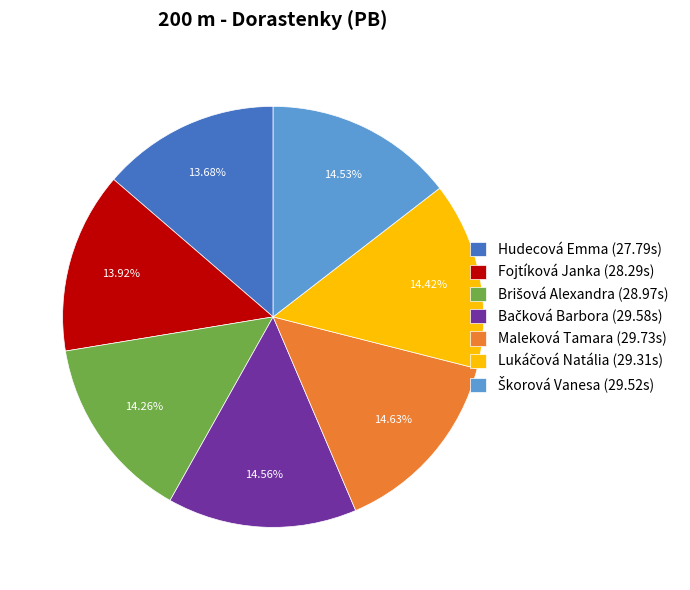

To the nearest percent, what is the difference between the largest and smallest slice percentages?

1%